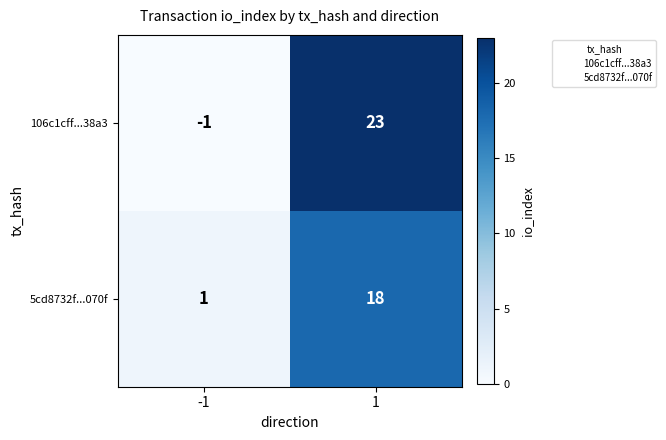

What is the highest value of the 106c1cff...38a3 series?

23